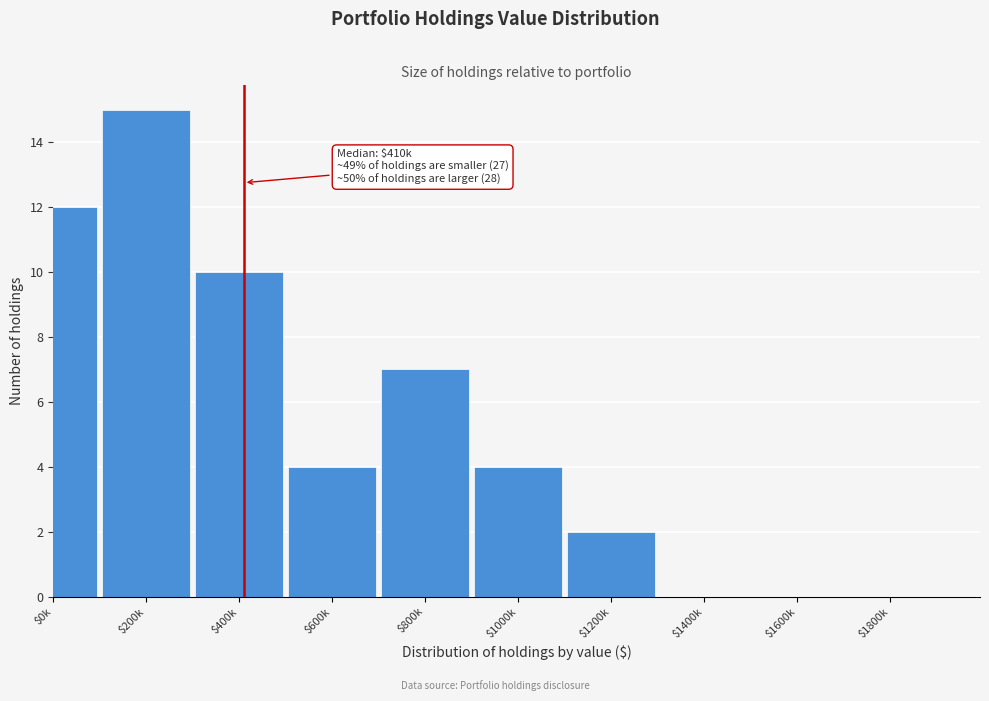

What is the greatest value displayed?

15